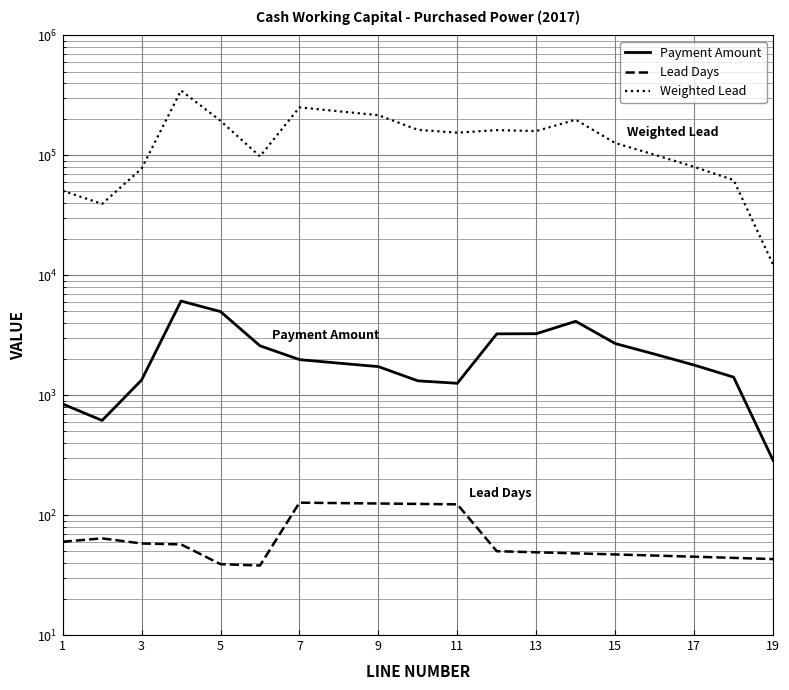

What is the value of the Lead Days point at the 8th from the left?

126.0